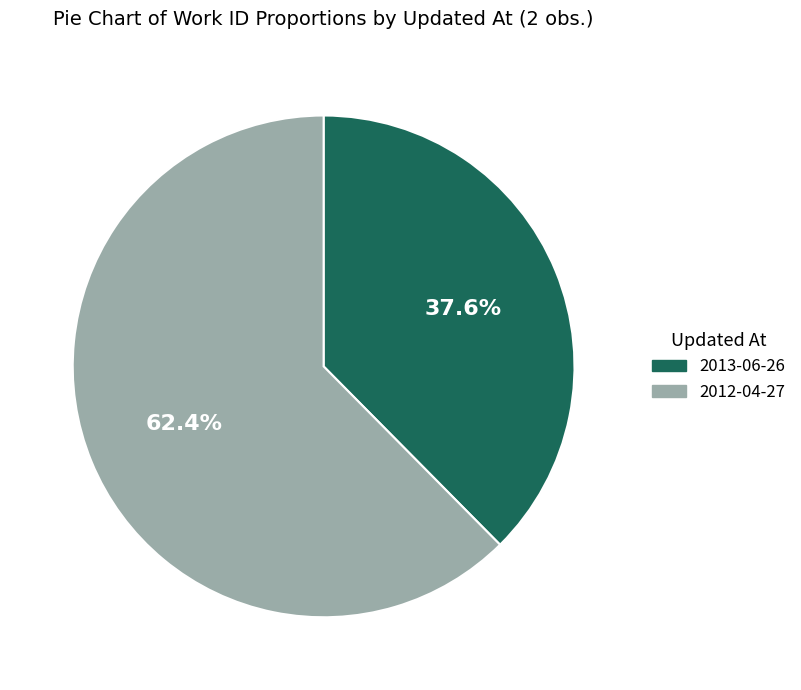

Does any single category account for the majority?

Yes